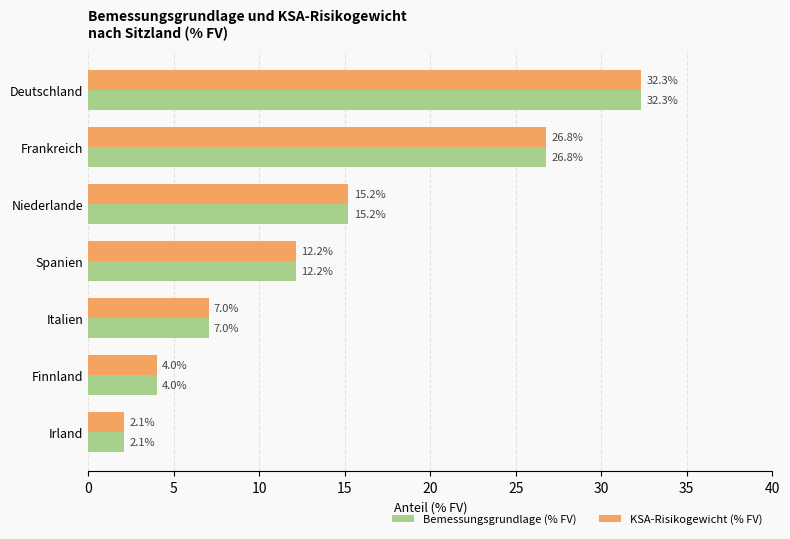

True or false: KSA-Risikogewicht (% FV) has a value of 12.2 at Spanien.

True